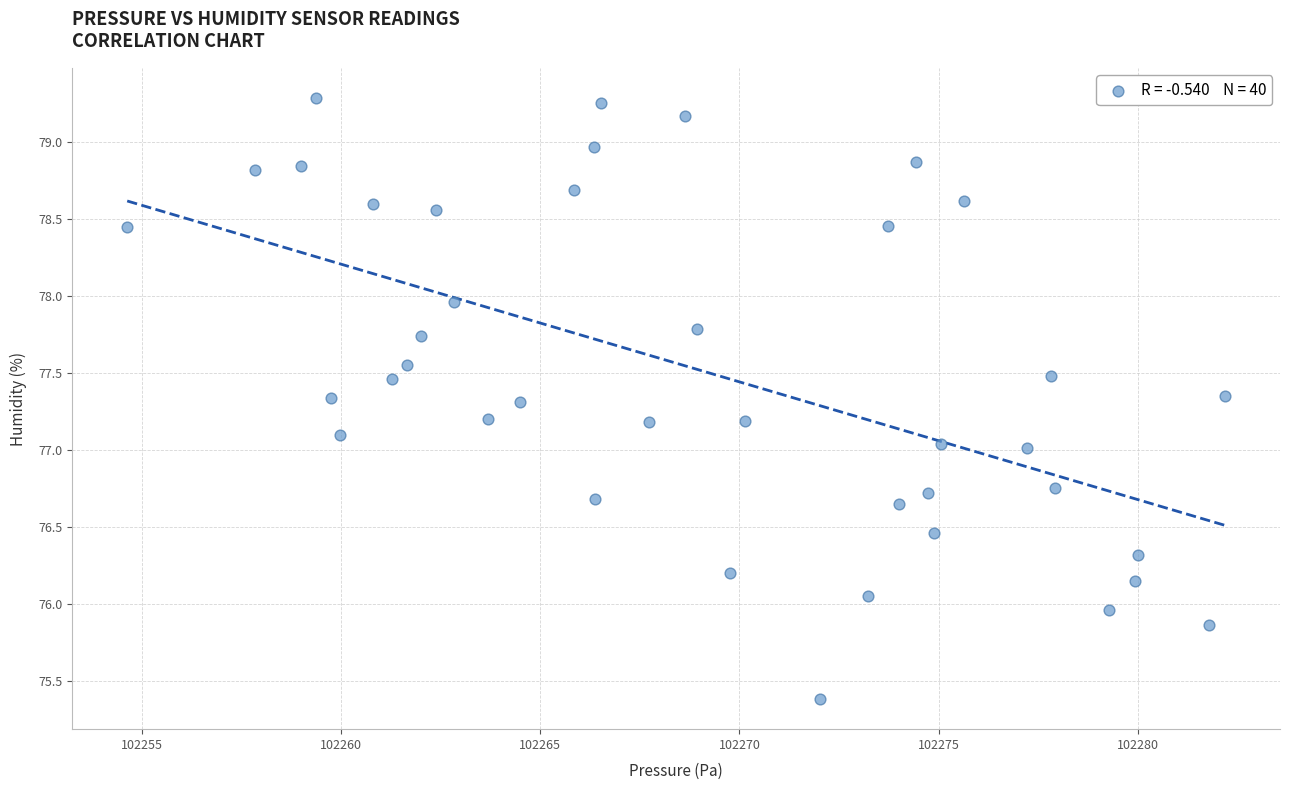

What is the range of X values (max minus min)?

27.6